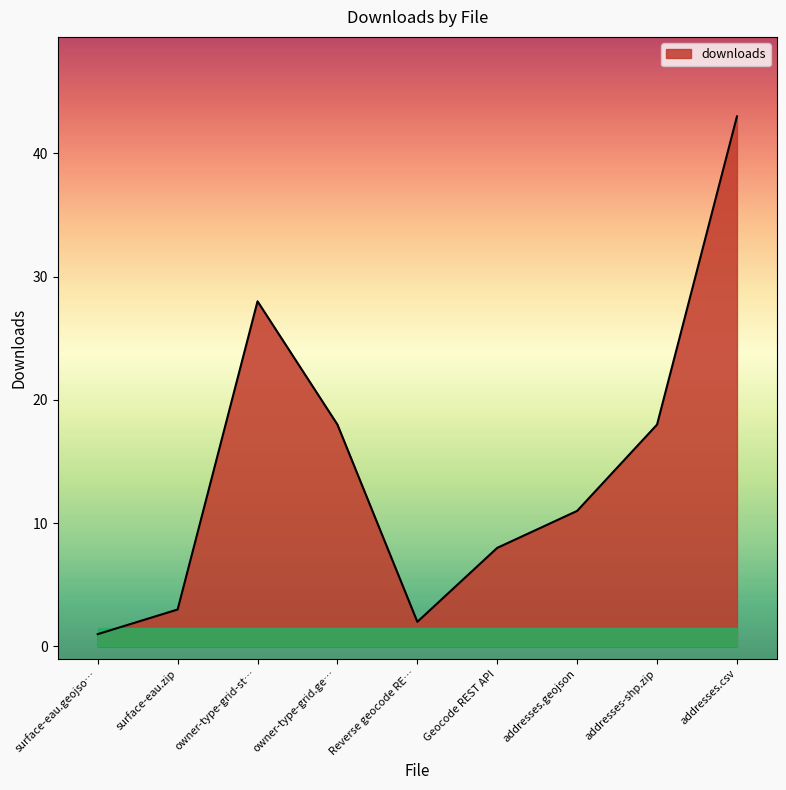

How many categories are shown in the chart?

9